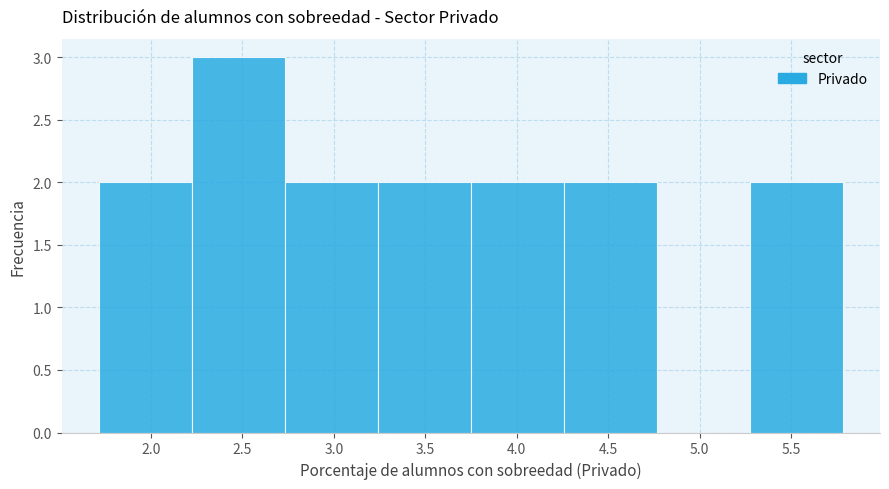

How tall is the bar that spans 2.75 to 3.25 on the x-axis? Neither the bar edges nor the heights are printed on the chart, so give them approximately, as read against the axes.

2